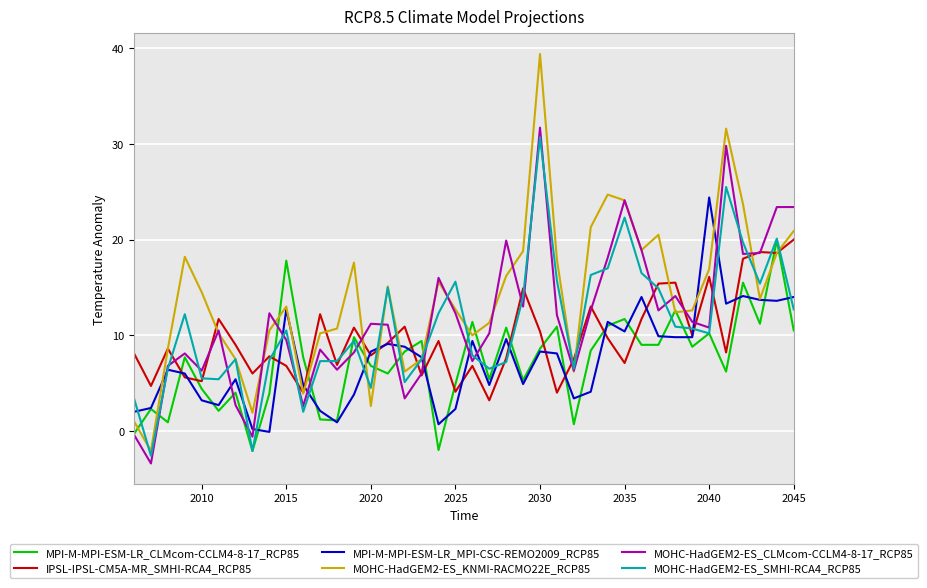

Which series has the largest range (max minus min)?

MOHC-HadGEM2-ES_KNMI-RACMO22E_RCP85